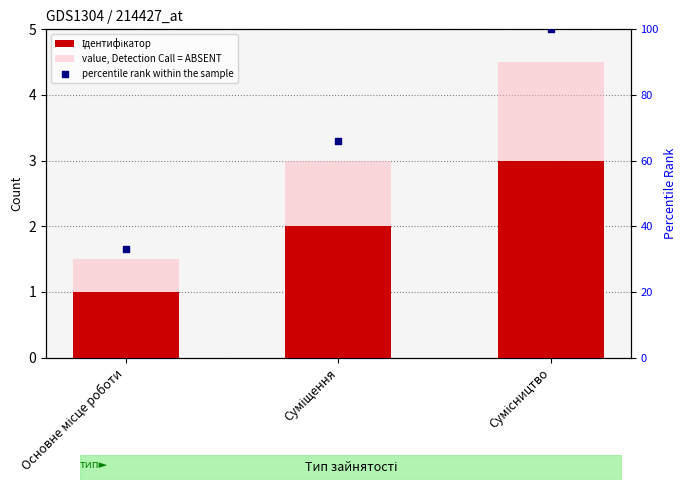

What is the total value across all series at Основне місце роботи?

35.5